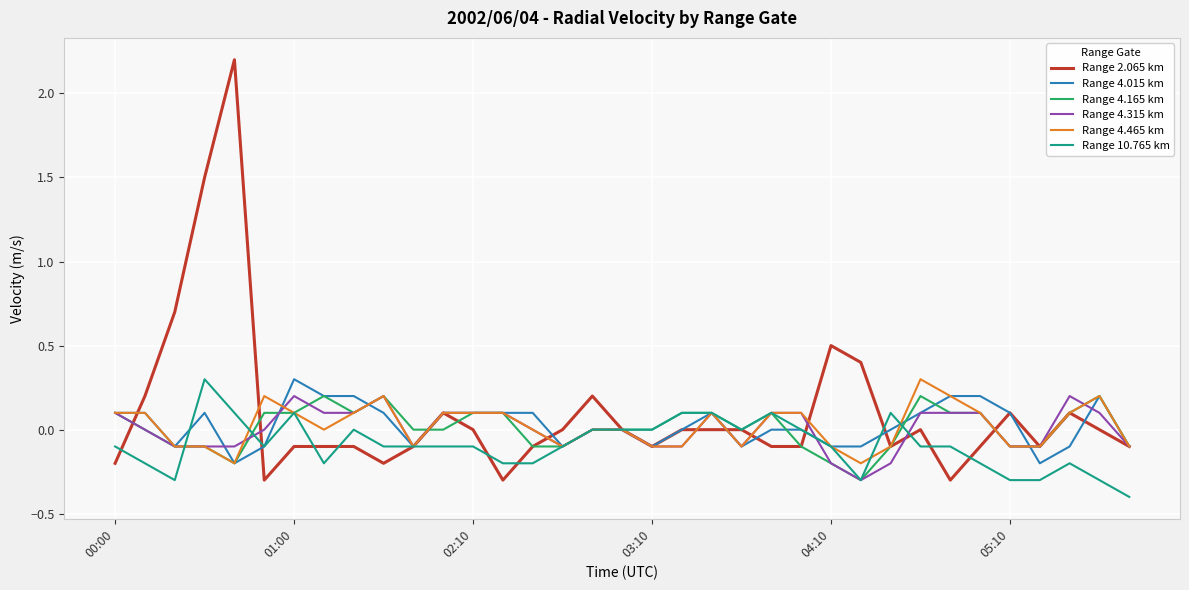

How many lines are shown in the chart?

6